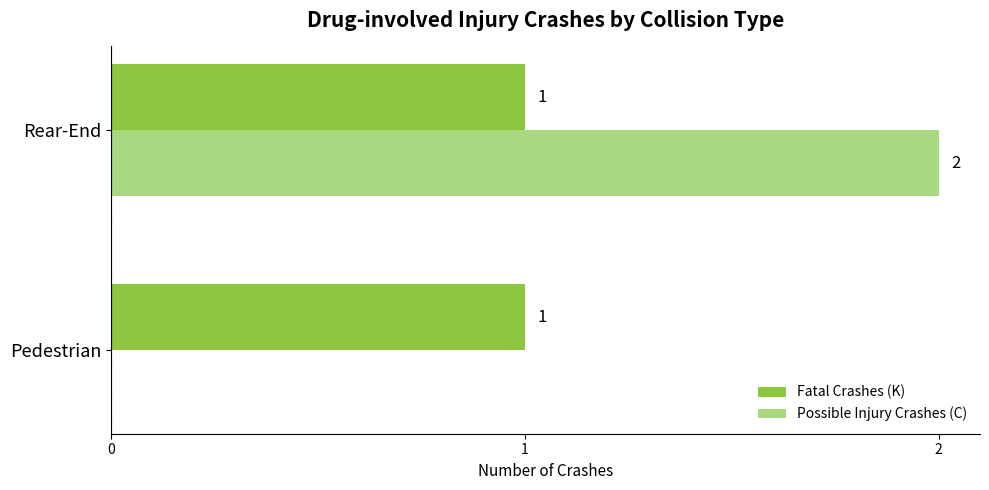

The value of Fatal Crashes (K) at Rear-End is 1. True or false?

True